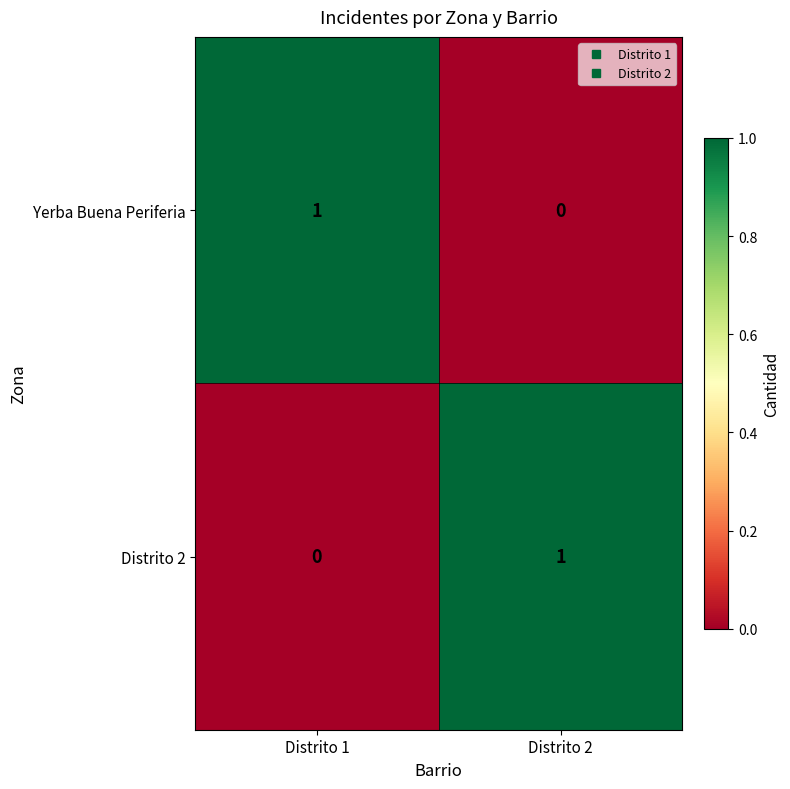

At which label does Yerba Buena Periferia reach its peak?

Distrito 1